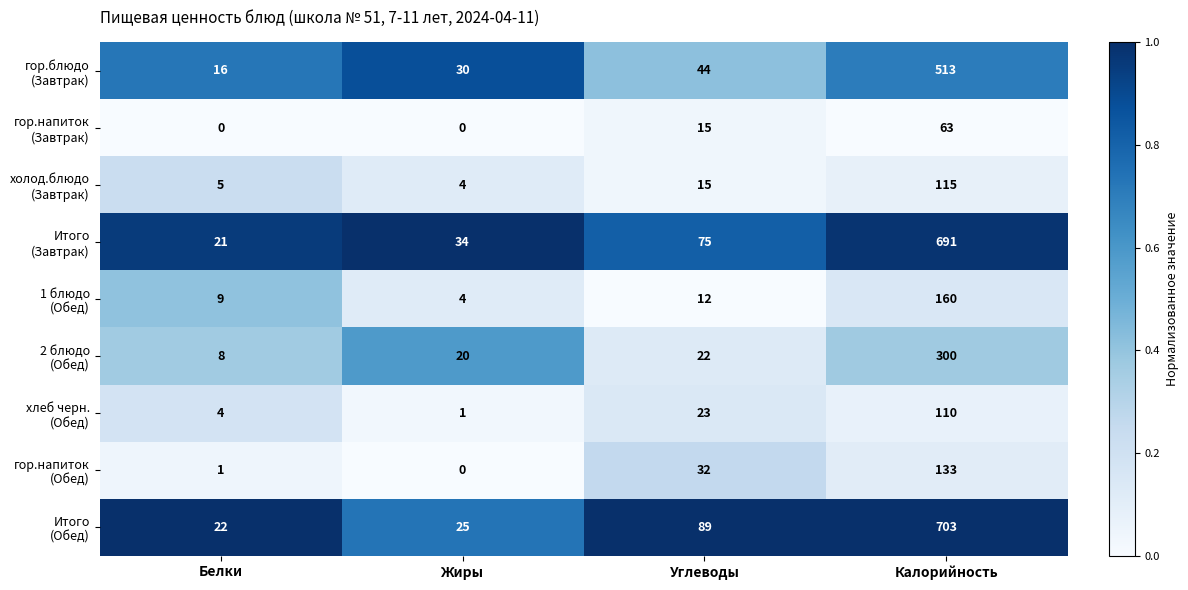

What is the total value across all series at Калорийность?

2788